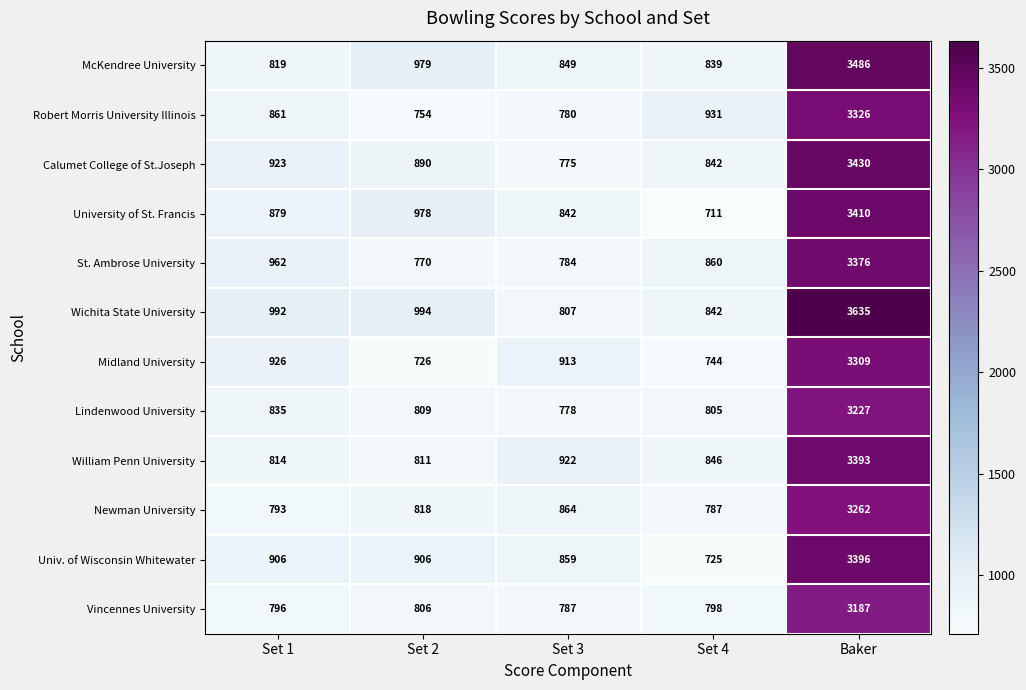

Is it true that Newman University equals 1249 at Set 3?

False